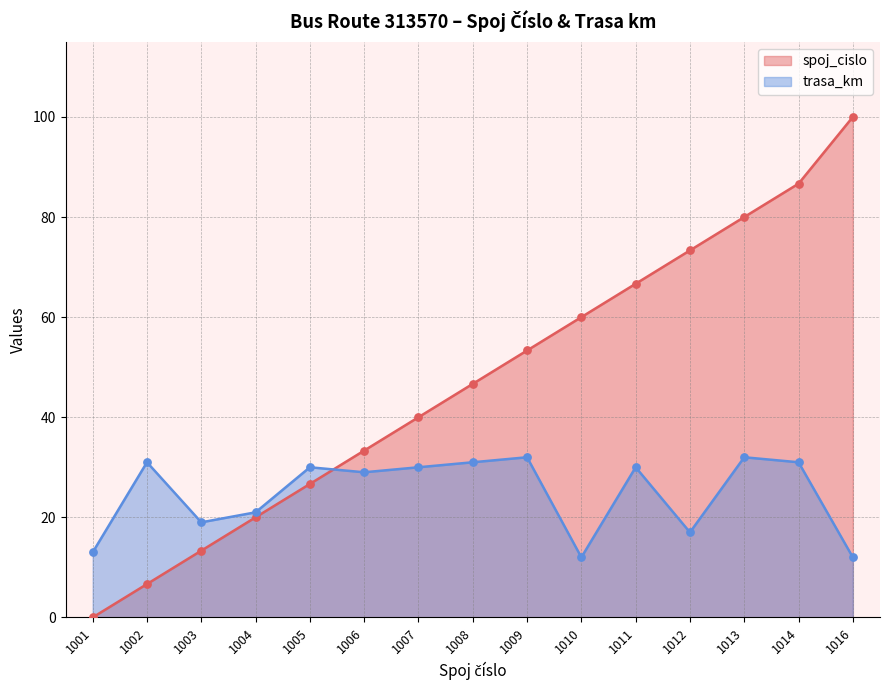

What are all the series names shown in the legend?

spoj_cislo, trasa_km